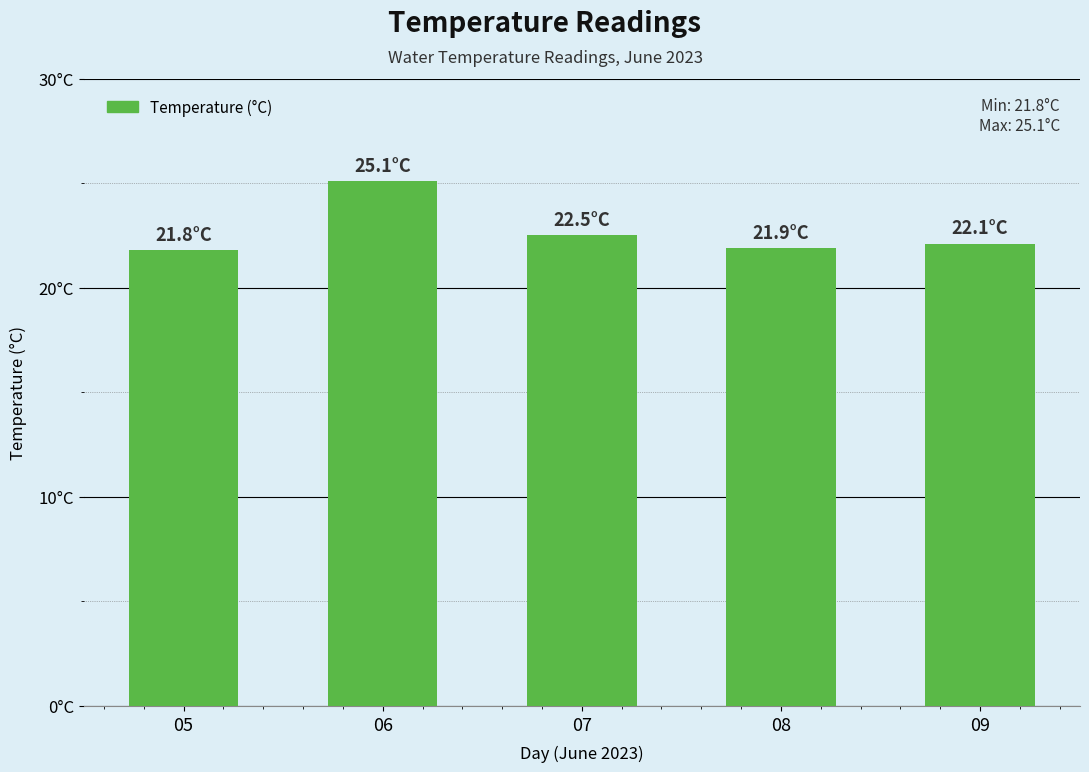

True or false: the data shows 22.5 at 07.

True